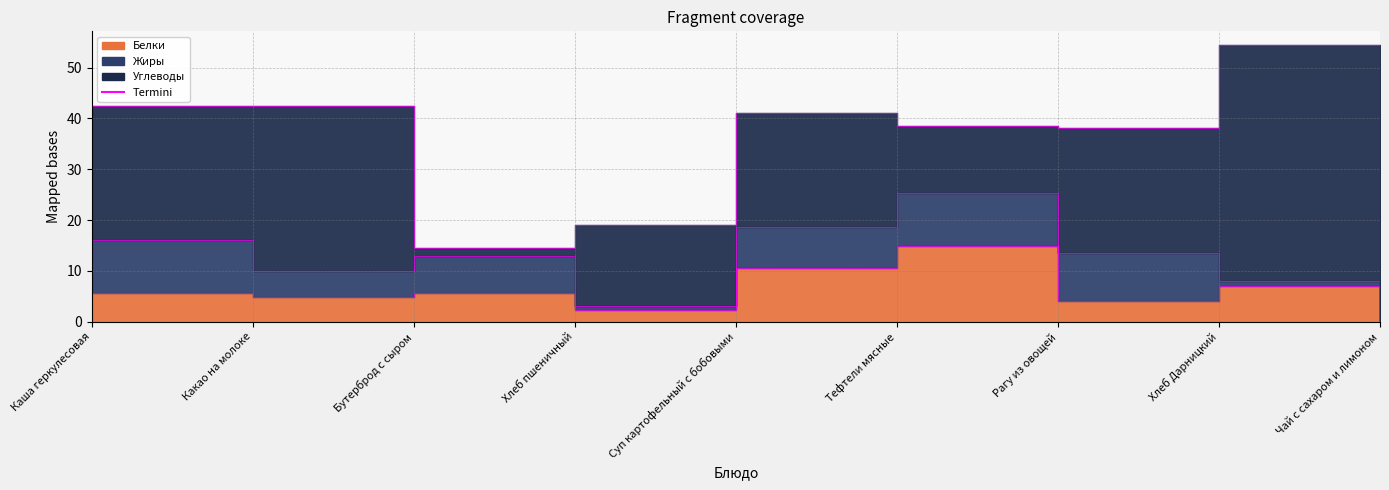

Where do Углеводы and Белки first cross each other?

Какао на молоке and Бутерброд с сыром